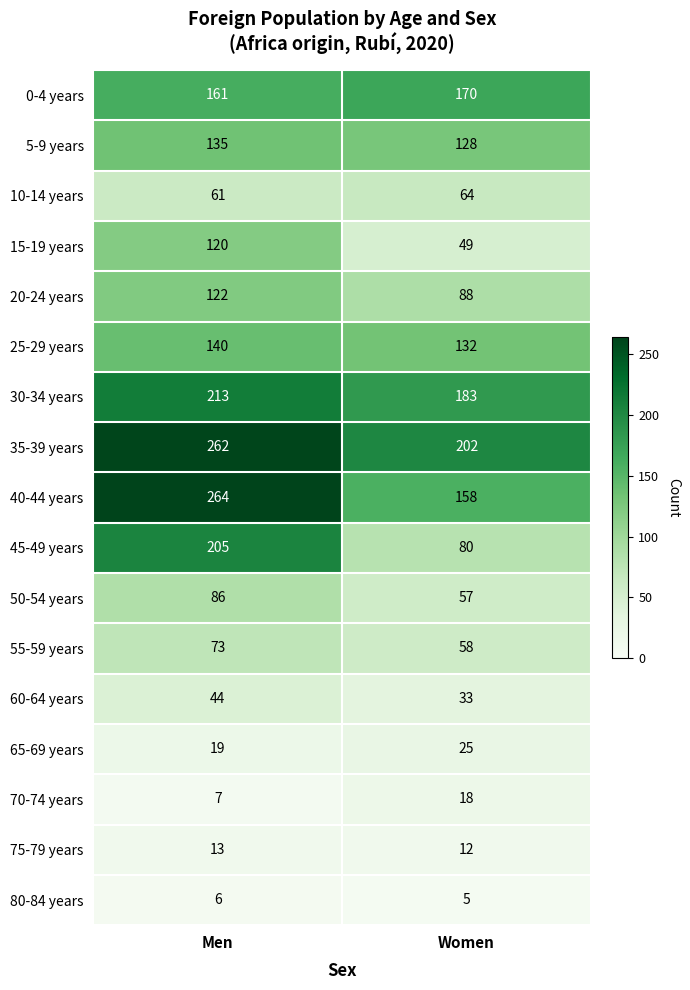

Rank the categories by 25-29 years value from lowest to highest.

Women, Men